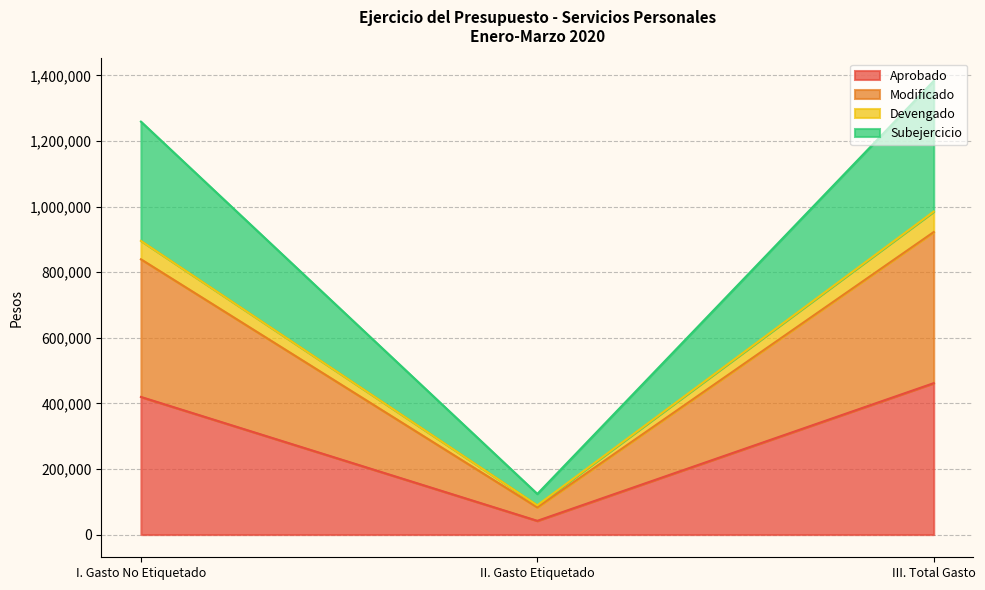

At which category is the sum across all series the highest?

III. Total Gasto